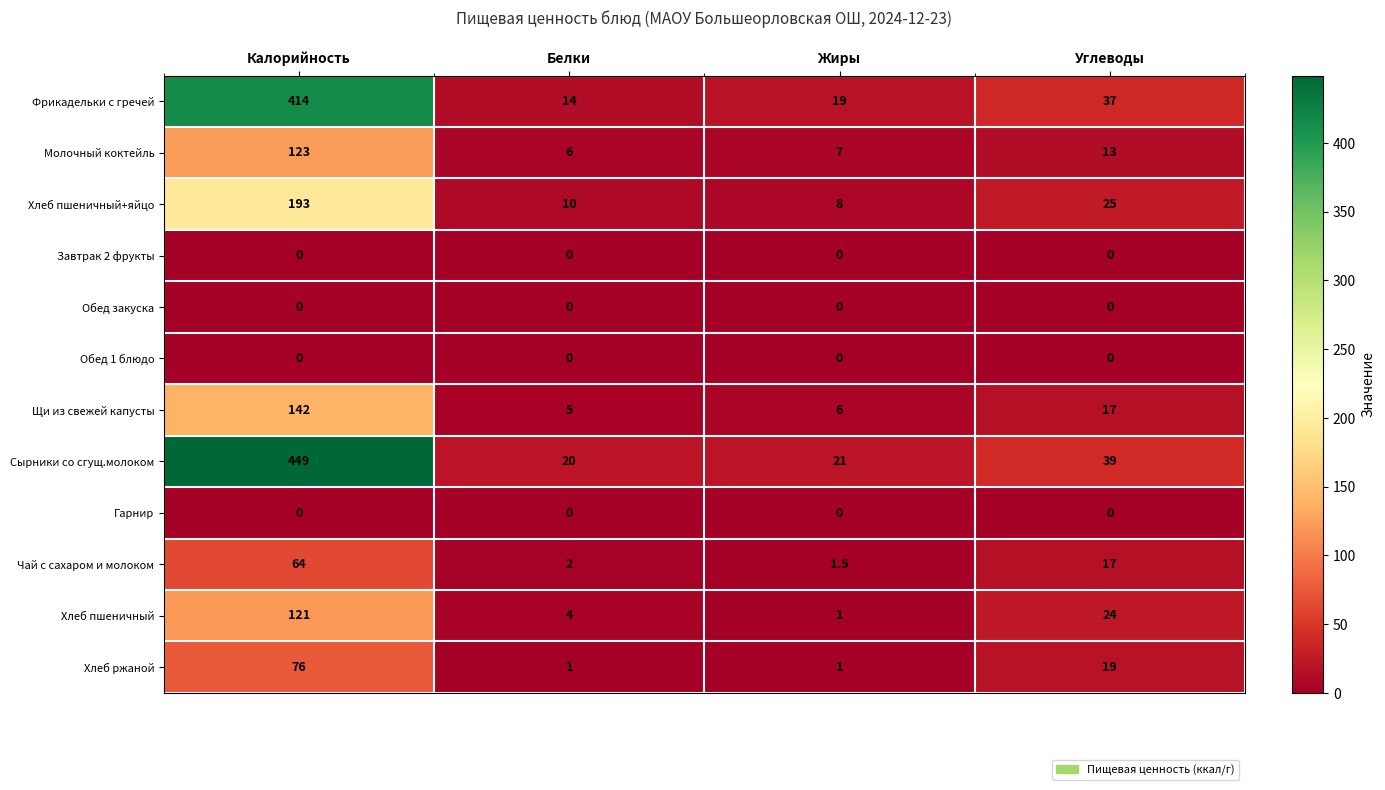

List the labels in order of Щи из свежей капусты value, largest first.

Калорийность, Углеводы, Жиры, Белки